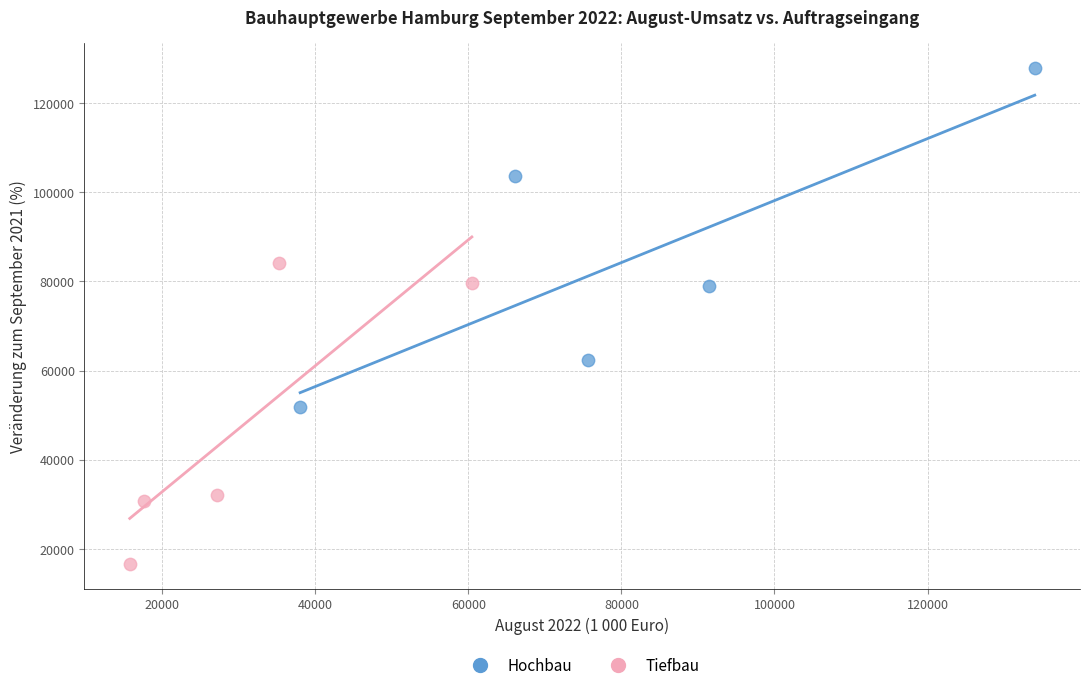

Which series has the widest spread of Y values?

Hochbau